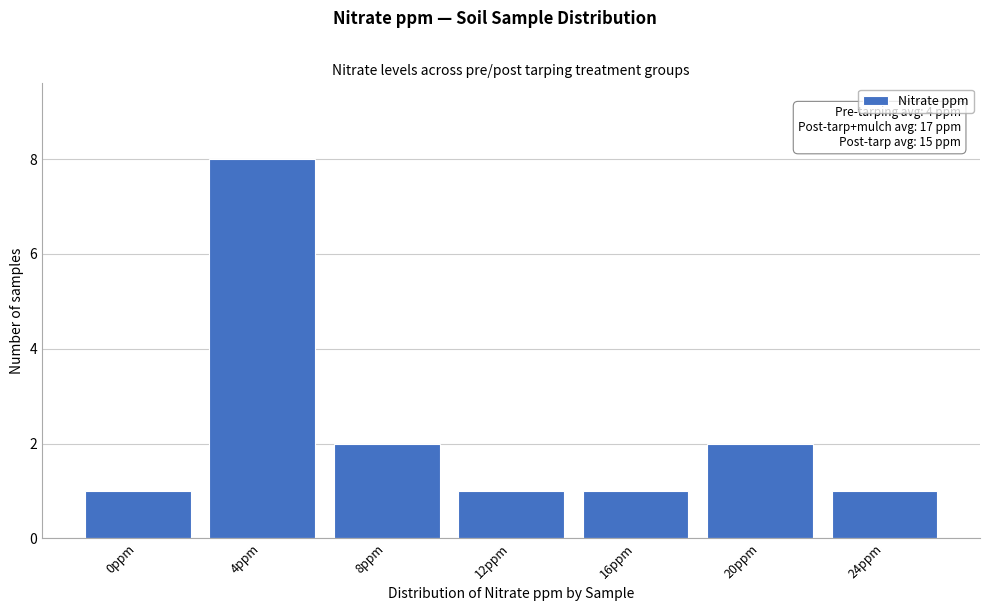

Reading left to right, extract all data points from this chart.

1	8	2	1	1	2	1